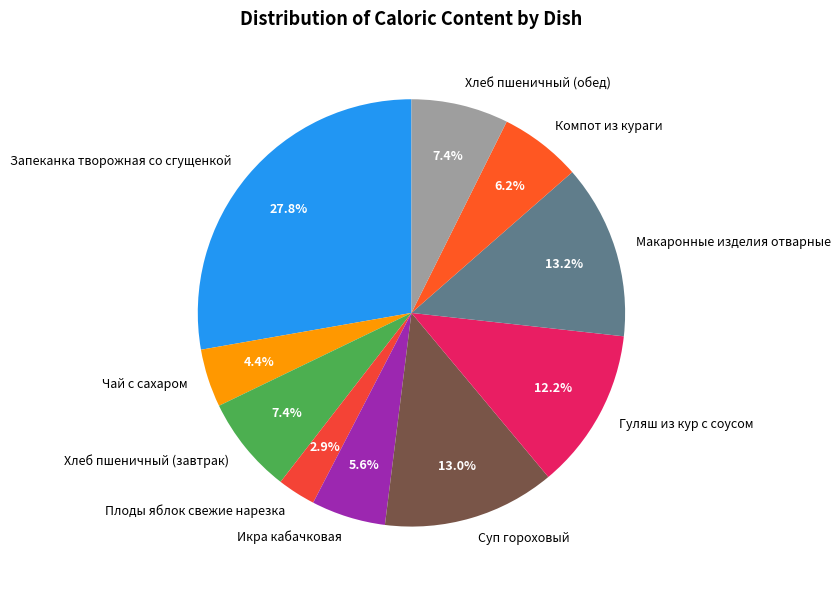

Does any single category account for the majority?

No